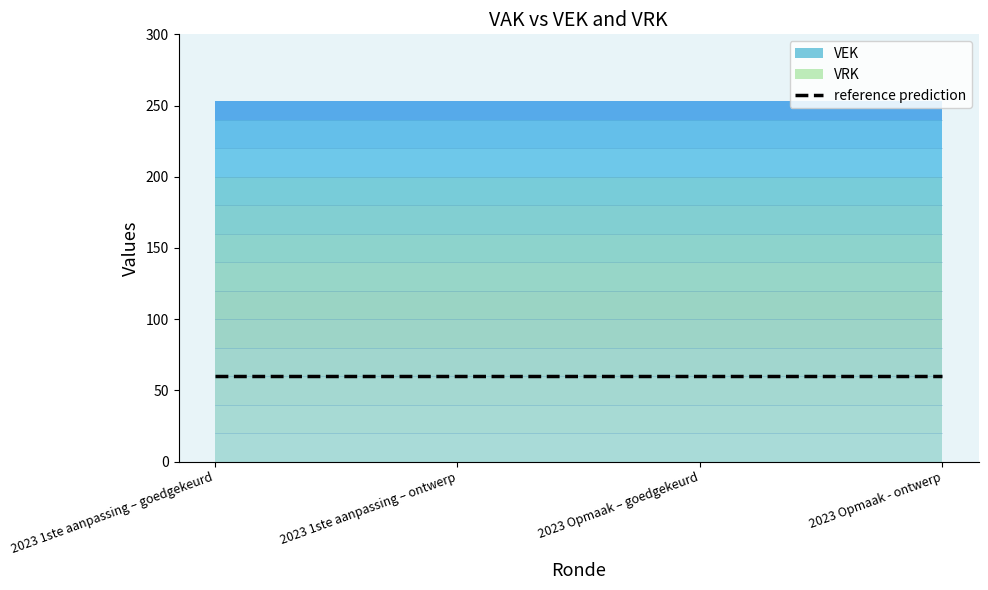

True or false: VRK has more than 0 points higher than both neighbors.

False